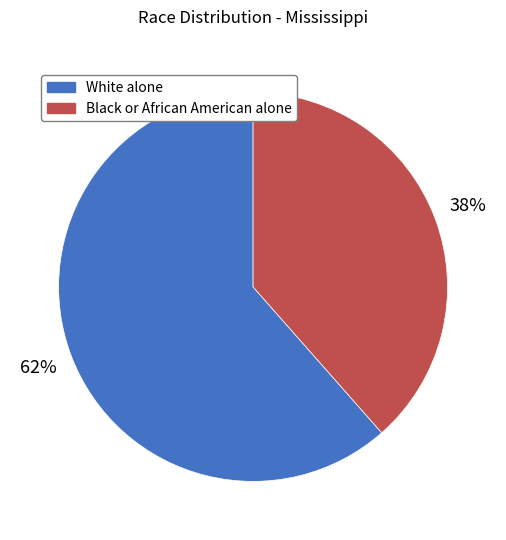

Approximately how many times larger is the value at Black or African American alone compared to White alone?

0.6